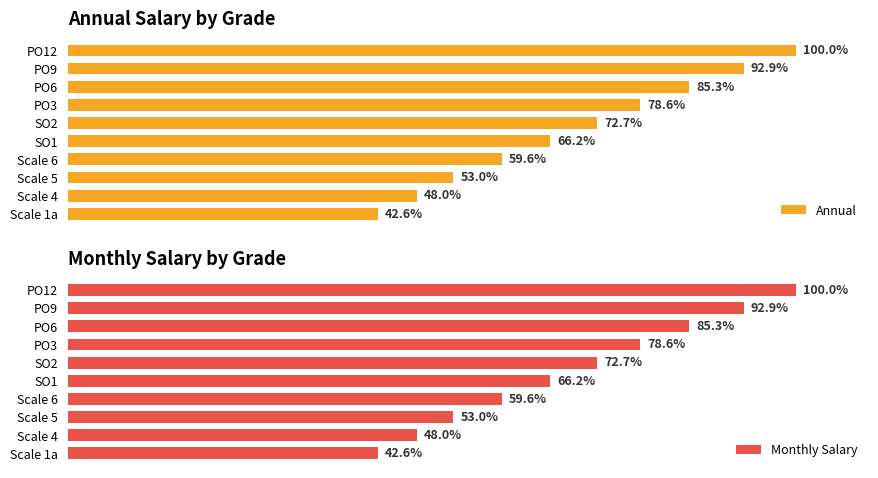

What are all the series names shown in the legend?

Annual, Monthly Salary